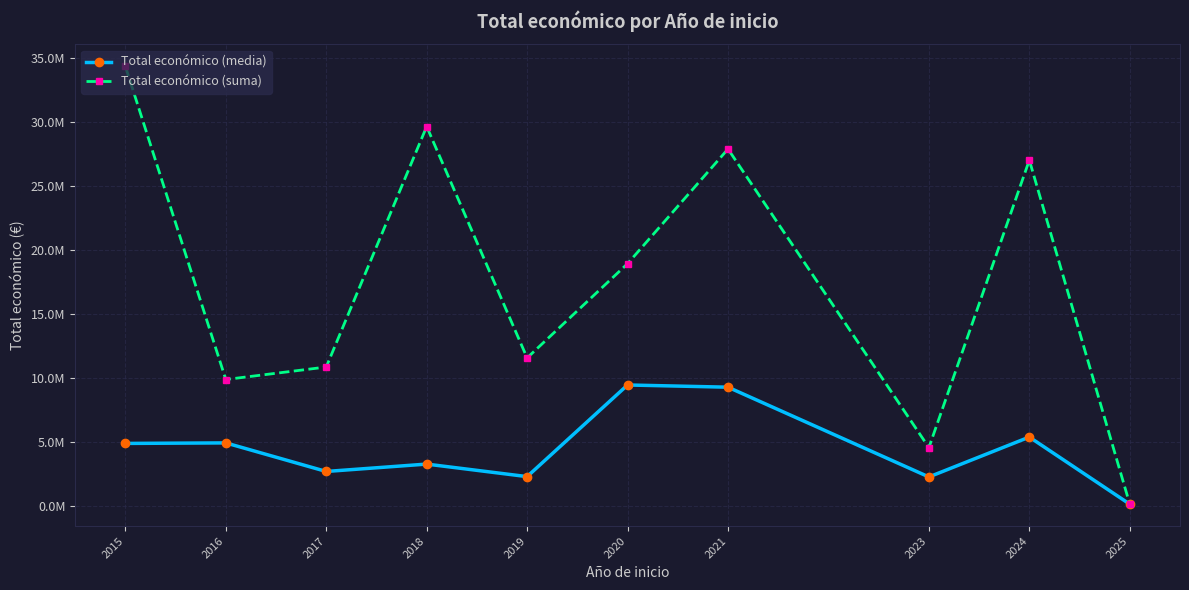

List the series in order of their peak value, highest first.

Total económico (suma), Total económico (media)